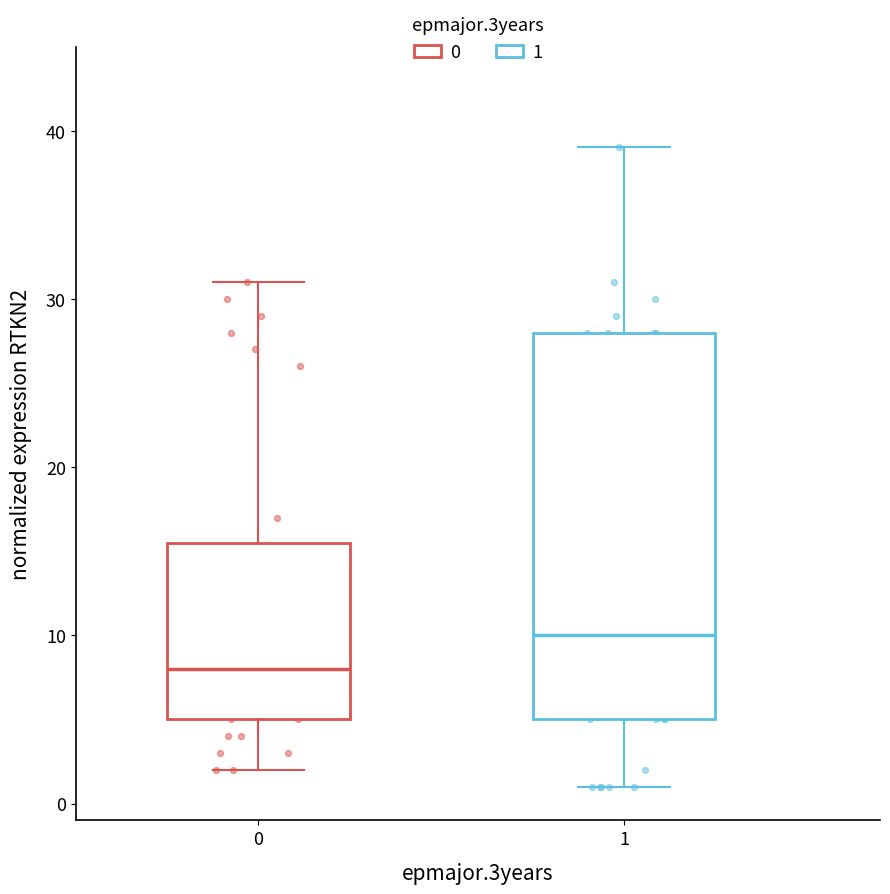

Where is the lower edge of the box at x = 1 on the y-axis? The values are not printed on the chart, so give them approximately, as read against the axis.

5